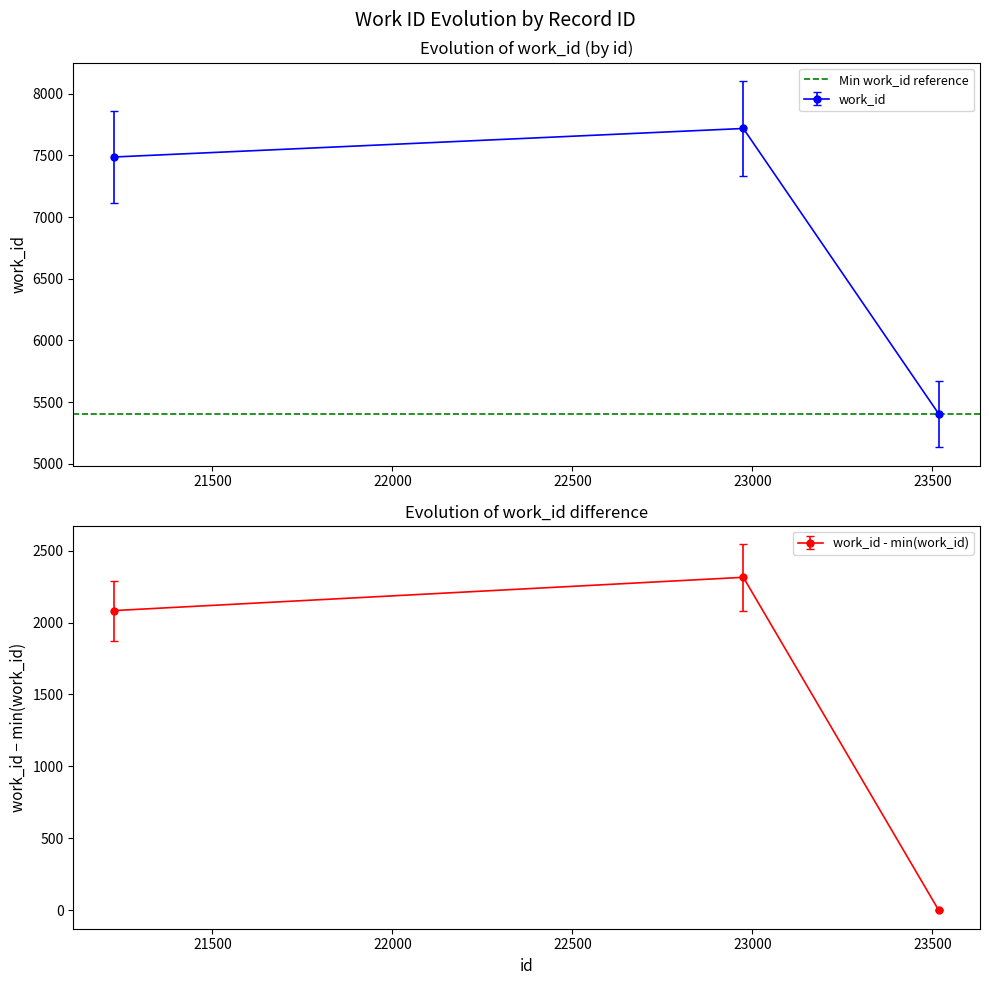

At which category does the chart reach its peak across all series?

22975